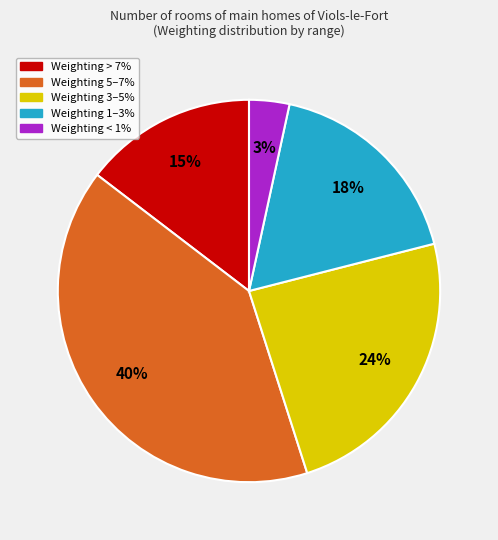

To the nearest percent, what is the difference between the largest and smallest slice percentages?

37%